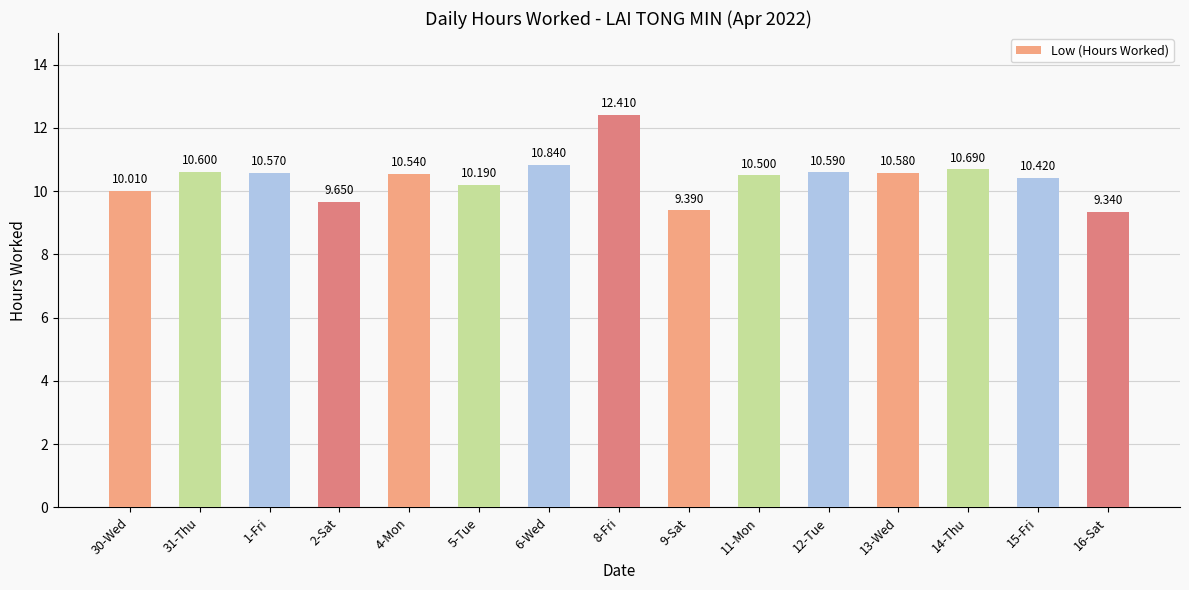

How many data points does each series have?

15